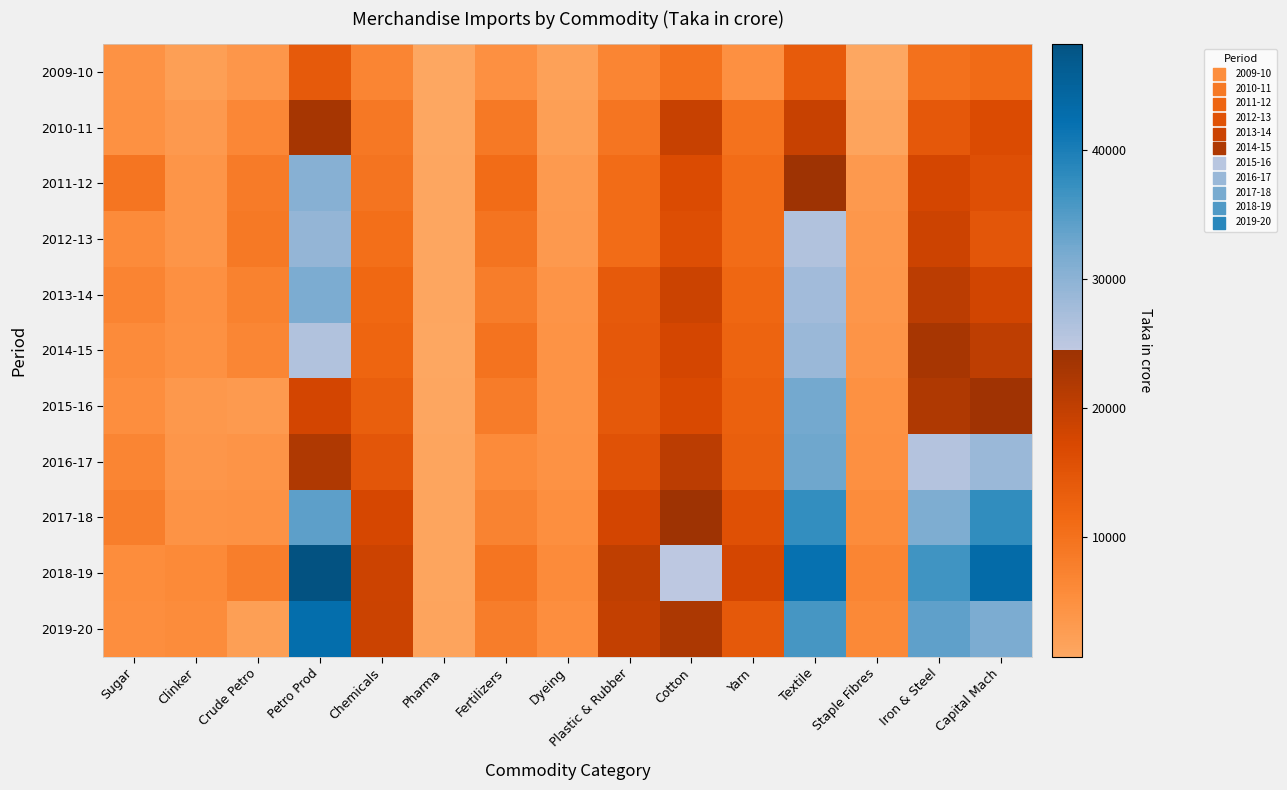

Reading right to left, what are all the values shown in this chart?

2009-10: Capital Mach=11032	Iron & Steel=10052	Staple Fibres=814	Textile=13742	Yarn=4971	Cotton=9959	Plastic & Rubber=6683	Dyeing=1899	Fertilizers=4960	Pharma=713	Chemicals=6722	Petro Prod=13984	Crude Petro=3700	Clinker=2305	Sugar=4497
2010-11: Capital Mach=16589	Iron & Steel=14290	Staple Fibres=1283	Textile=19102	Yarn=9927	Cotton=19115	Plastic & Rubber=9278	Dyeing=2371	Fertilizers=8817	Pharma=824	Chemicals=8938	Petro Prod=23060	Crude Petro=6350	Clinker=3182	Sugar=4667
2011-12: Capital Mach=15765	Iron & Steel=17637	Staple Fibres=3250	Textile=24168	Yarn=10833	Cotton=16601	Plastic & Rubber=10835	Dyeing=2977	Fertilizers=10907	Pharma=934	Chemicals=9575	Petro Prod=30484	Crude Petro=8387	Clinker=3994	Sugar=9390
2012-13: Capital Mach=14672	Iron & Steel=18642	Staple Fibres=3627	Textile=26133	Yarn=10849	Cotton=16004	Plastic & Rubber=10905	Dyeing=3190	Fertilizers=9563	Pharma=952	Chemicals=10405	Petro Prod=29122	Crude Petro=8801	Clinker=3888	Sugar=5853
2013-14: Capital Mach=18122	Iron & Steel=20654	Staple Fibres=3833	Textile=27853	Yarn=11705	Cotton=18850	Plastic & Rubber=13937	Dyeing=4185	Fertilizers=7977	Pharma=931	Chemicals=11644	Petro Prod=31628	Crude Petro=7218	Clinker=4812	Sugar=7014
2014-15: Capital Mach=20294	Iron & Steel=22909	Staple Fibres=4078	Textile=28569	Yarn=12377	Cotton=17672	Plastic & Rubber=14333	Dyeing=4312	Fertilizers=9647	Pharma=875	Chemicals=12192	Petro Prod=26175	Crude Petro=6629	Clinker=4632	Sugar=5770
2015-16: Capital Mach=23920	Iron & Steel=21925	Staple Fibres=4713	Textile=32259	Yarn=12885	Cotton=16844	Plastic & Rubber=14233	Dyeing=4272	Fertilizers=8170	Pharma=937	Chemicals=13214	Petro Prod=17827	Crude Petro=2985	Clinker=3467	Sugar=5171
2016-17: Capital Mach=28626	Iron & Steel=25855	Staple Fibres=4837	Textile=32747	Yarn=13181	Cotton=20703	Plastic & Rubber=15330	Dyeing=4437	Fertilizers=5742	Pharma=1160	Chemicals=14793	Petro Prod=21980	Crude Petro=4222	Clinker=3764	Sugar=6648
2017-18: Capital Mach=37712	Iron & Steel=31459	Staple Fibres=5682	Textile=37509	Yarn=15664	Cotton=24250	Plastic & Rubber=17773	Dyeing=5078	Fertilizers=7142	Pharma=1252	Chemicals=17548	Petro Prod=34123	Crude Petro=4578	Clinker=4264	Sugar=7766
2018-19: Capital Mach=43242	Iron & Steel=36363	Staple Fibres=6818	Textile=41882	Yarn=17751	Cotton=24638	Plastic & Rubber=20031	Dyeing=5824	Fertilizers=9402	Pharma=1231	Chemicals=18668	Petro Prod=48167	Crude Petro=7817	Clinker=6021	Sugar=5432
2019-20: Capital Mach=31546	Iron & Steel=34010	Staple Fibres=6121	Textile=36070	Yarn=14203	Cotton=22376	Plastic & Rubber=19706	Dyeing=5218	Fertilizers=8080	Pharma=1272	Chemicals=18733	Petro Prod=42439	Crude Petro=2292	Clinker=5596	Sugar=5341